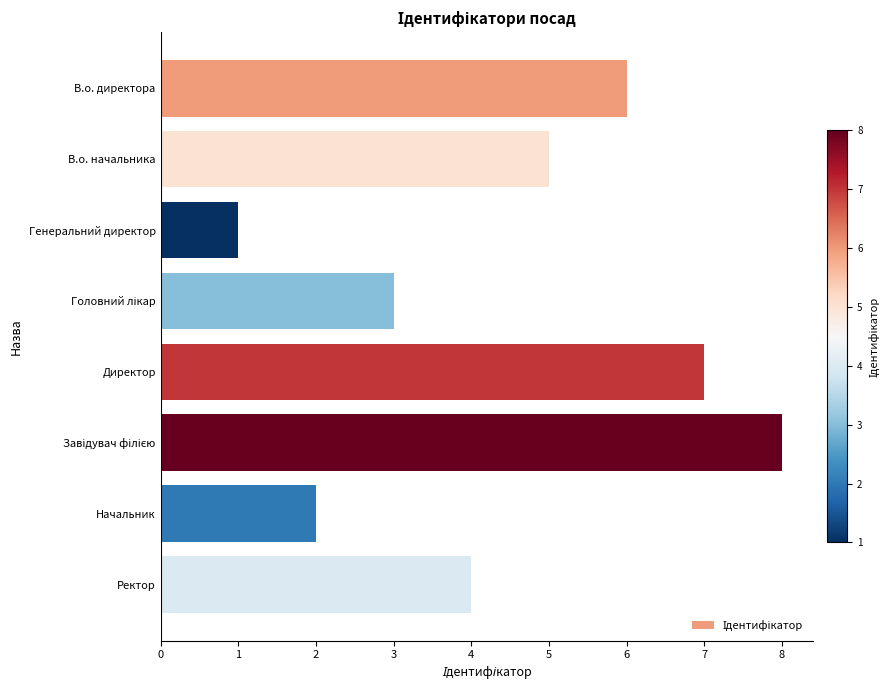

The chart shows a value of 9 at В.о. директора. True or false?

False